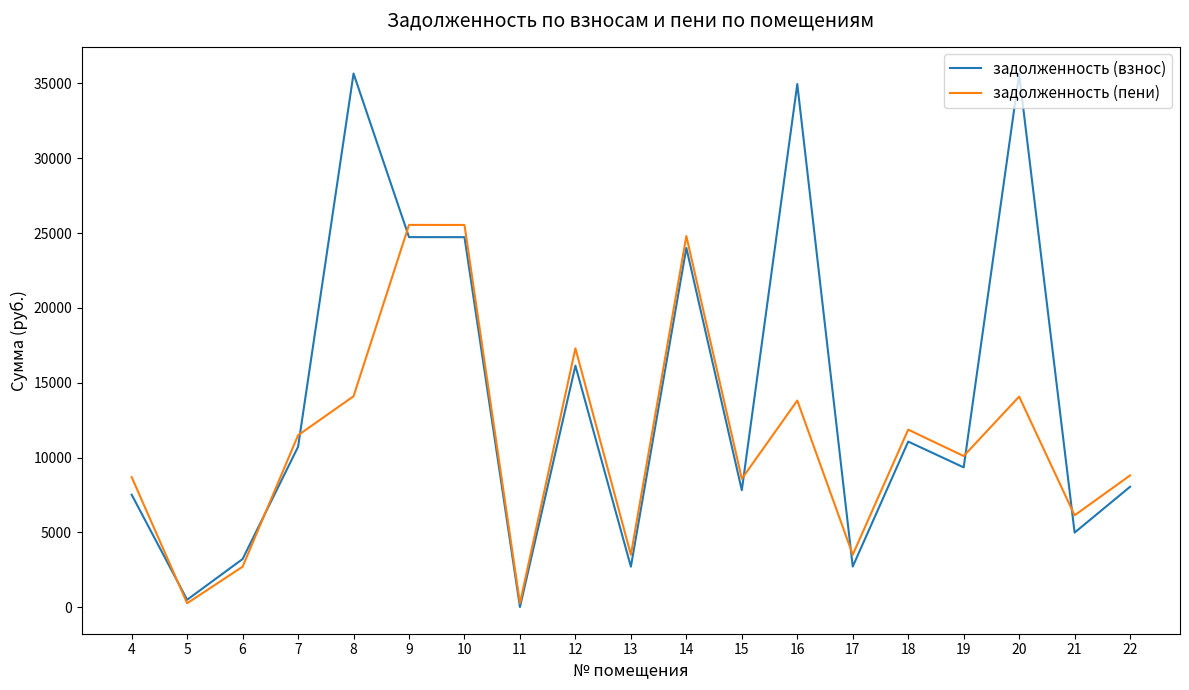

True or false: задолженность (пени) and задолженность (взнос) intersect in this chart.

True